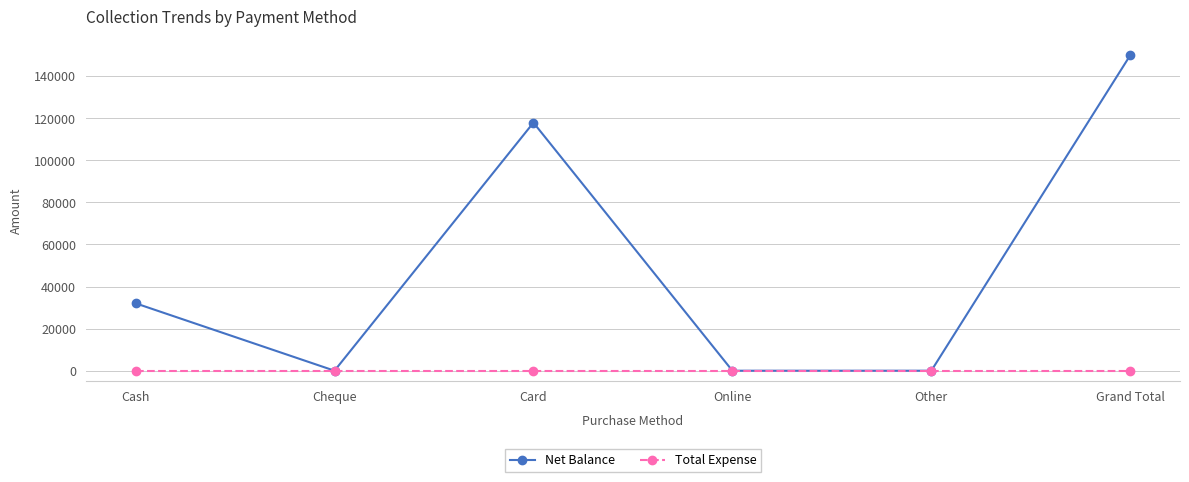

True or false: Net Balance has a value of 32050 at Cash.

True